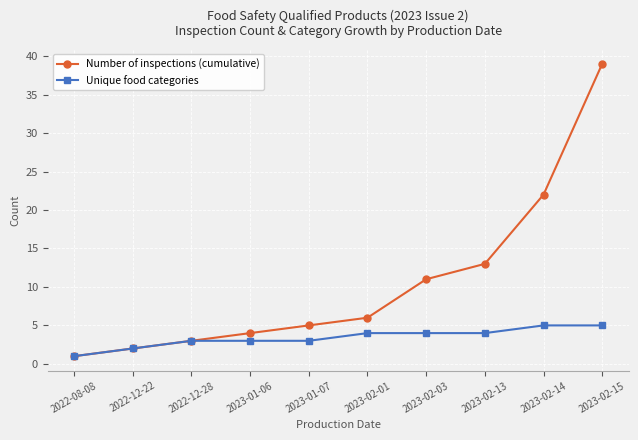

What are all the series names shown in the legend?

Number of inspections (cumulative), Unique food categories